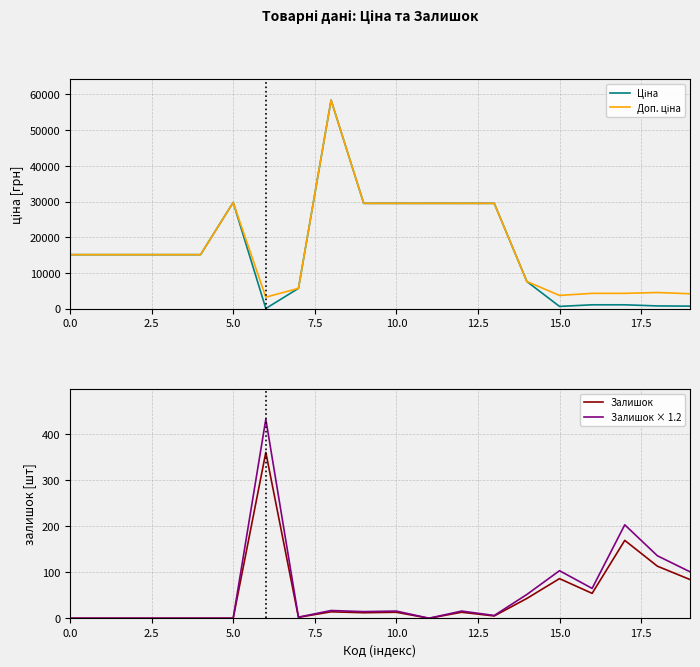

True or false: Залишок and Доп. ціна intersect in this chart.

False